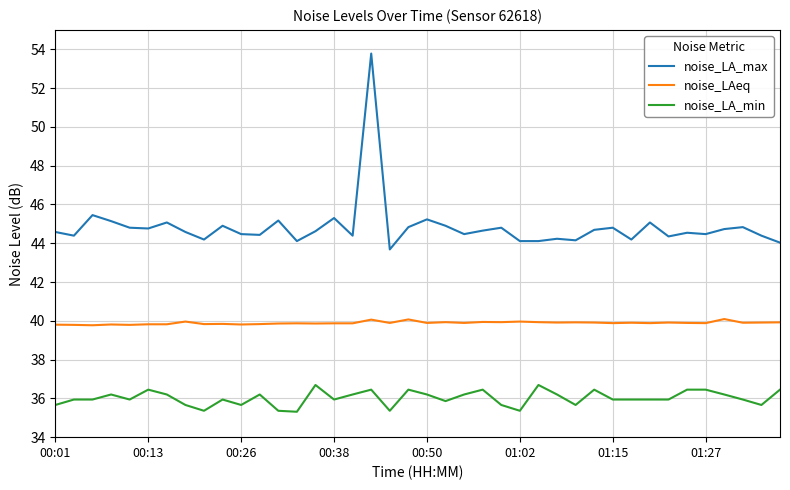

List the series in order of their peak value, lowest first.

noise_LA_min, noise_LAeq, noise_LA_max